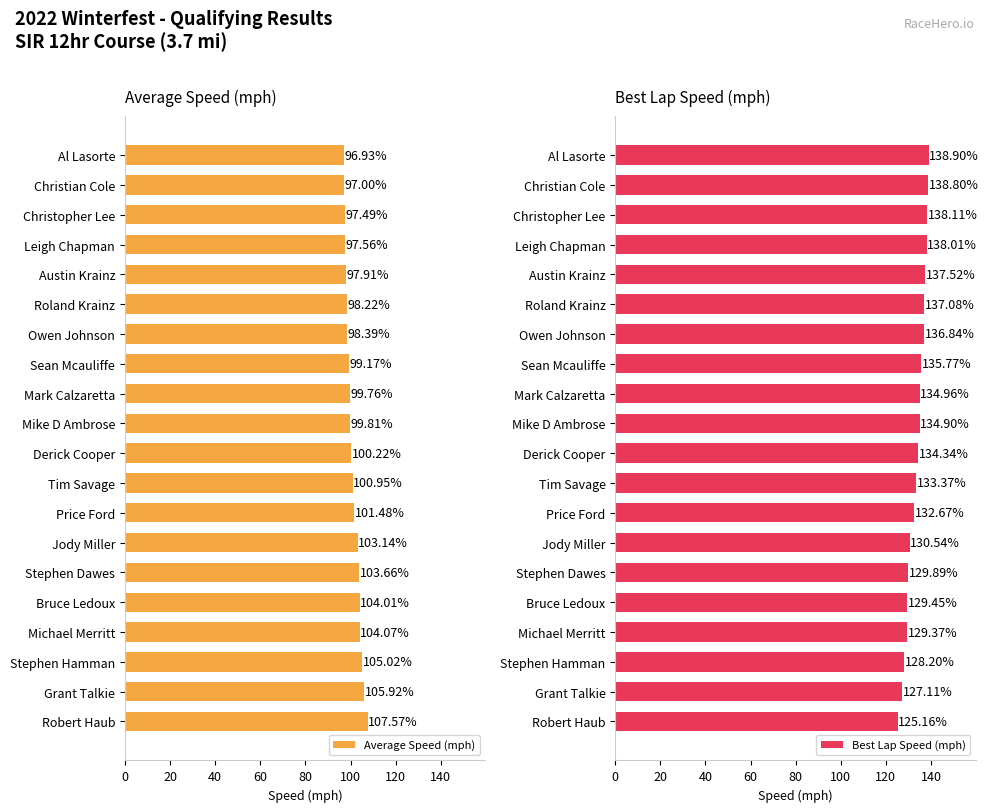

At which label does Average Speed (mph) reach its peak?

Robert Haub